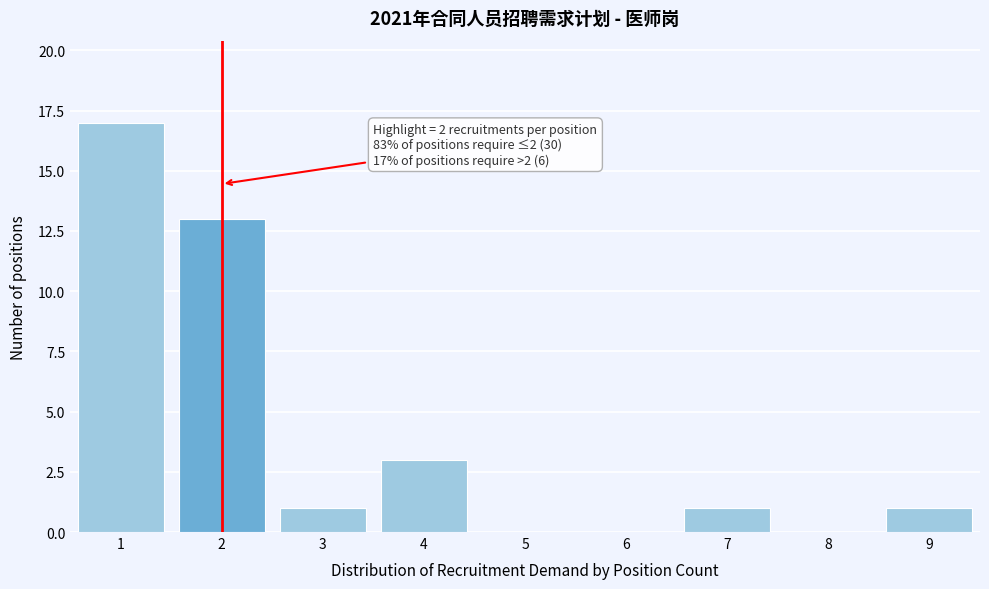

Which range on the x-axis has the tallest bar?

0.5 to 1.5